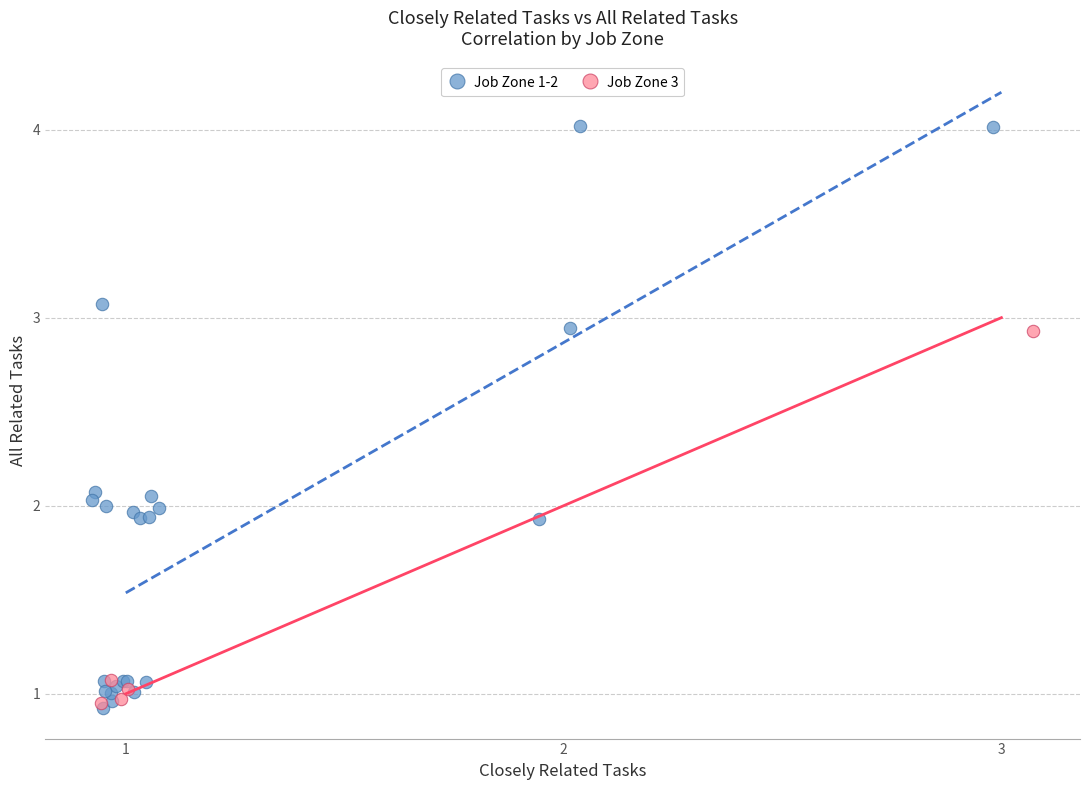

Which series contains the highest Y value?

Job Zone 1-2